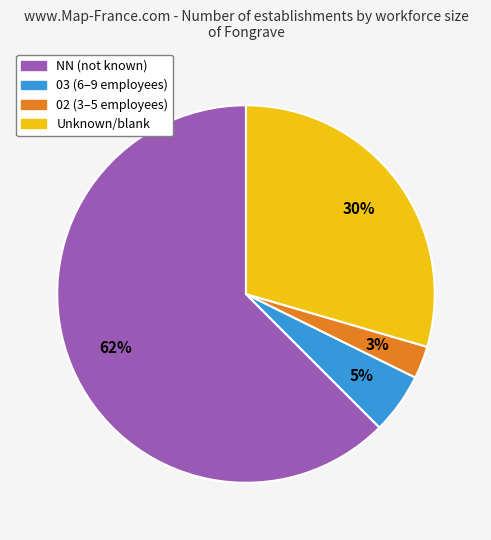

Which category accounts for the majority?

NN (not known)